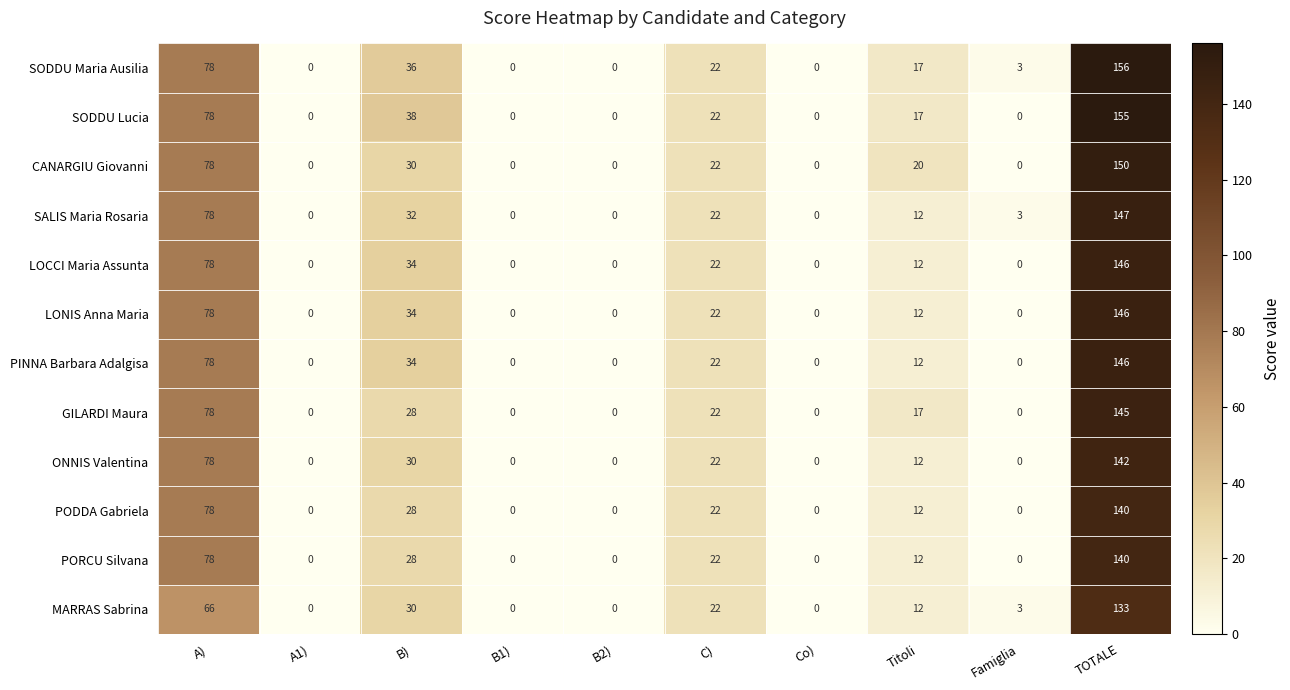

Where is SODDU Lucia nearest to the value 77?

A)